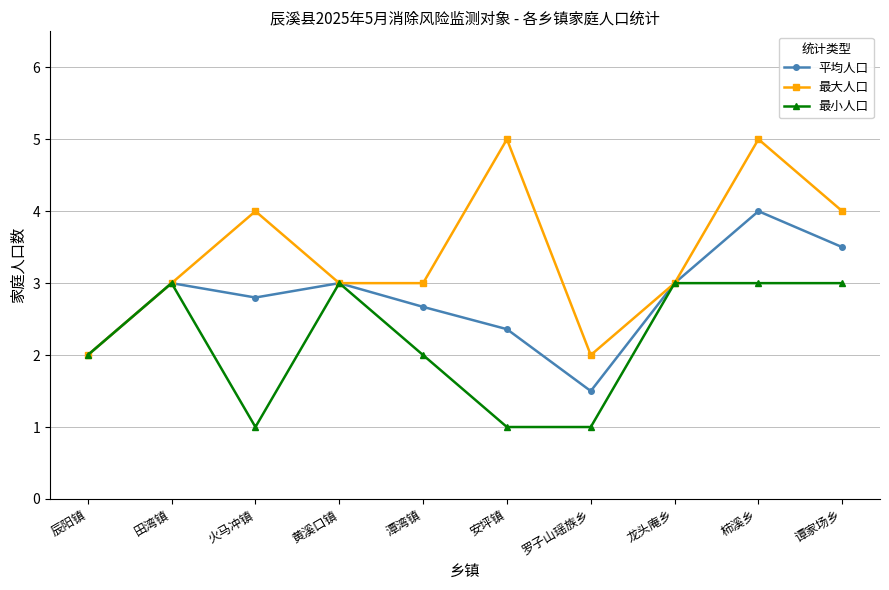

Where is the first local minimum for 最小人口?

火马冲镇